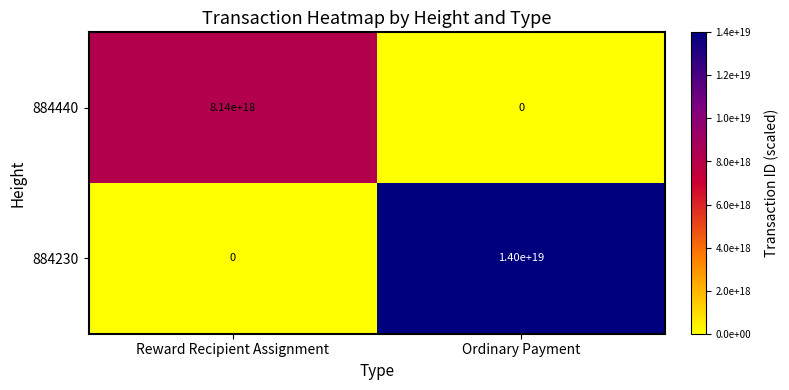

Which series changed the most between Reward Recipient Assignment and Ordinary Payment?

884230